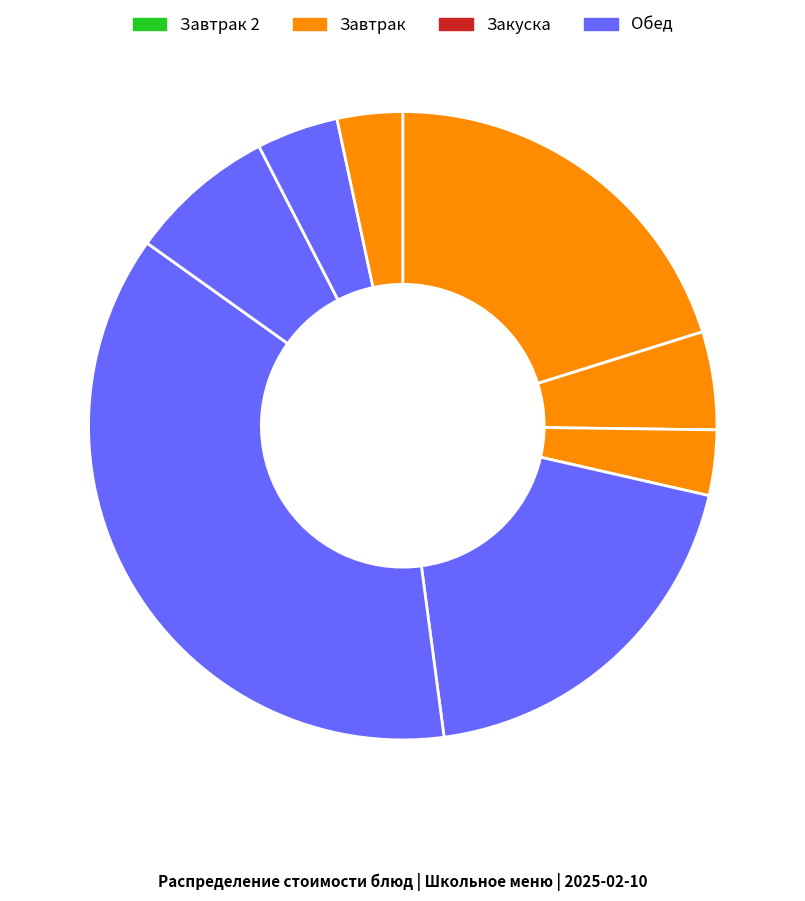

How many slices are in this pie chart?

8